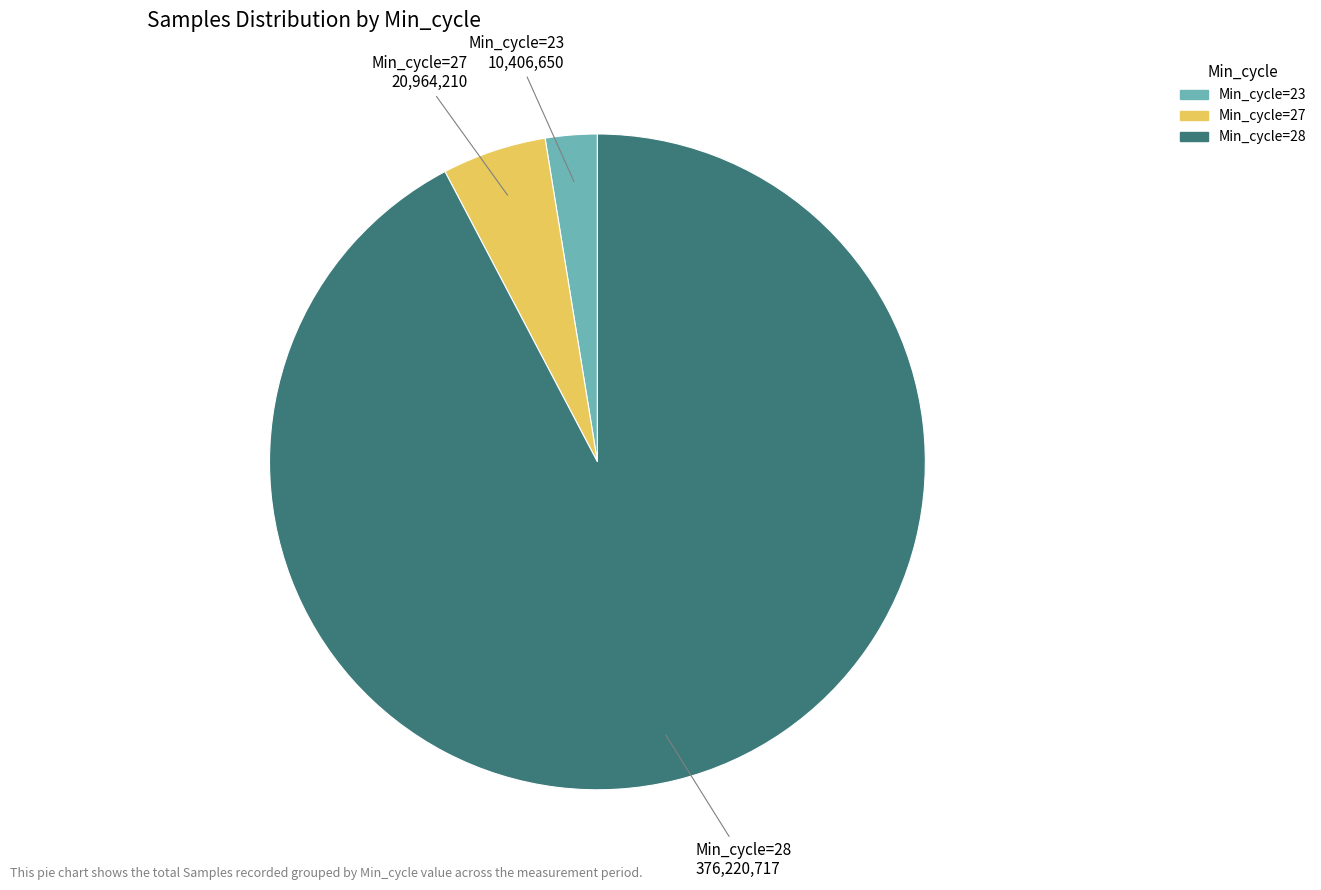

Does any single category account for the majority?

Yes